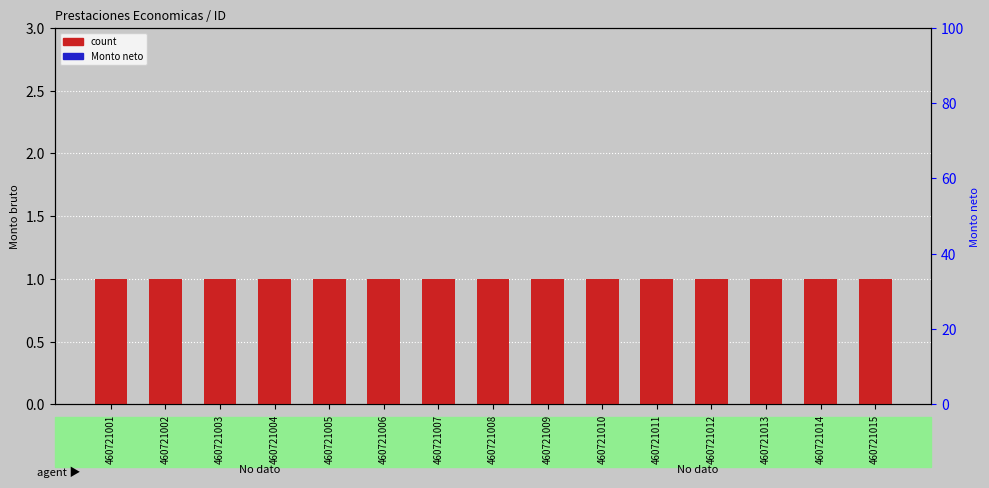

List the series in order of their peak value, highest first.

count, Monto neto